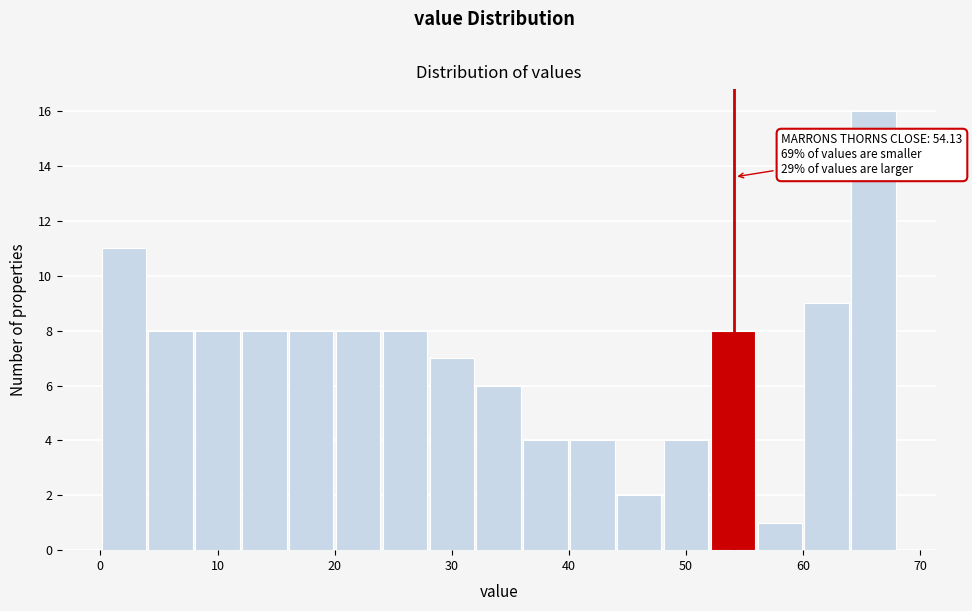

Which range on the x-axis has the tallest bar?

64 to 68